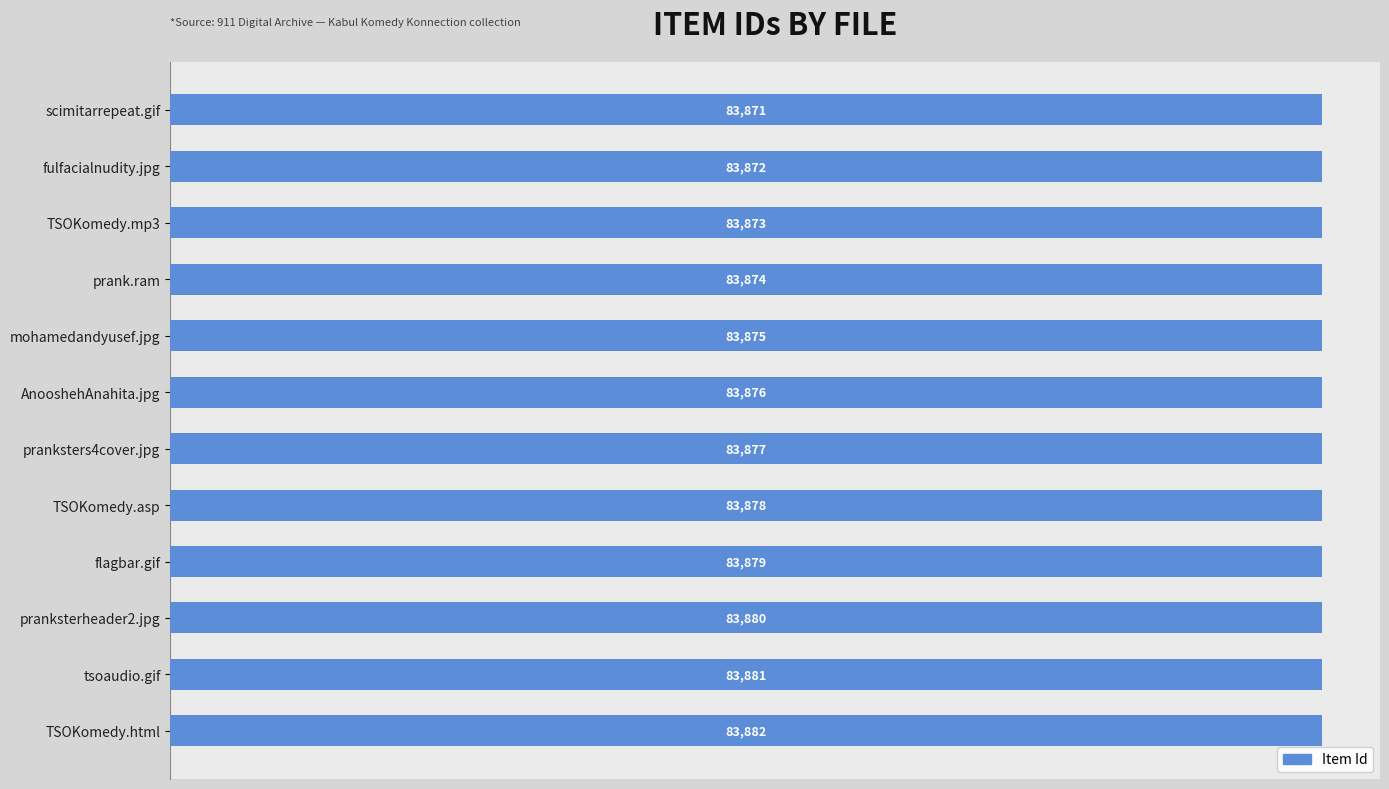

Reading top to bottom, what are all the values shown in this chart?

scimitarrepeat.gif=83871	fulfacialnudity.jpg=83872	TSOKomedy.mp3=83873	prank.ram=83874	mohamedandyusef.jpg=83875	AnooshehAnahita.jpg=83876	pranksters4cover.jpg=83877	TSOKomedy.asp=83878	flagbar.gif=83879	pranksterheader2.jpg=83880	tsoaudio.gif=83881	TSOKomedy.html=83882